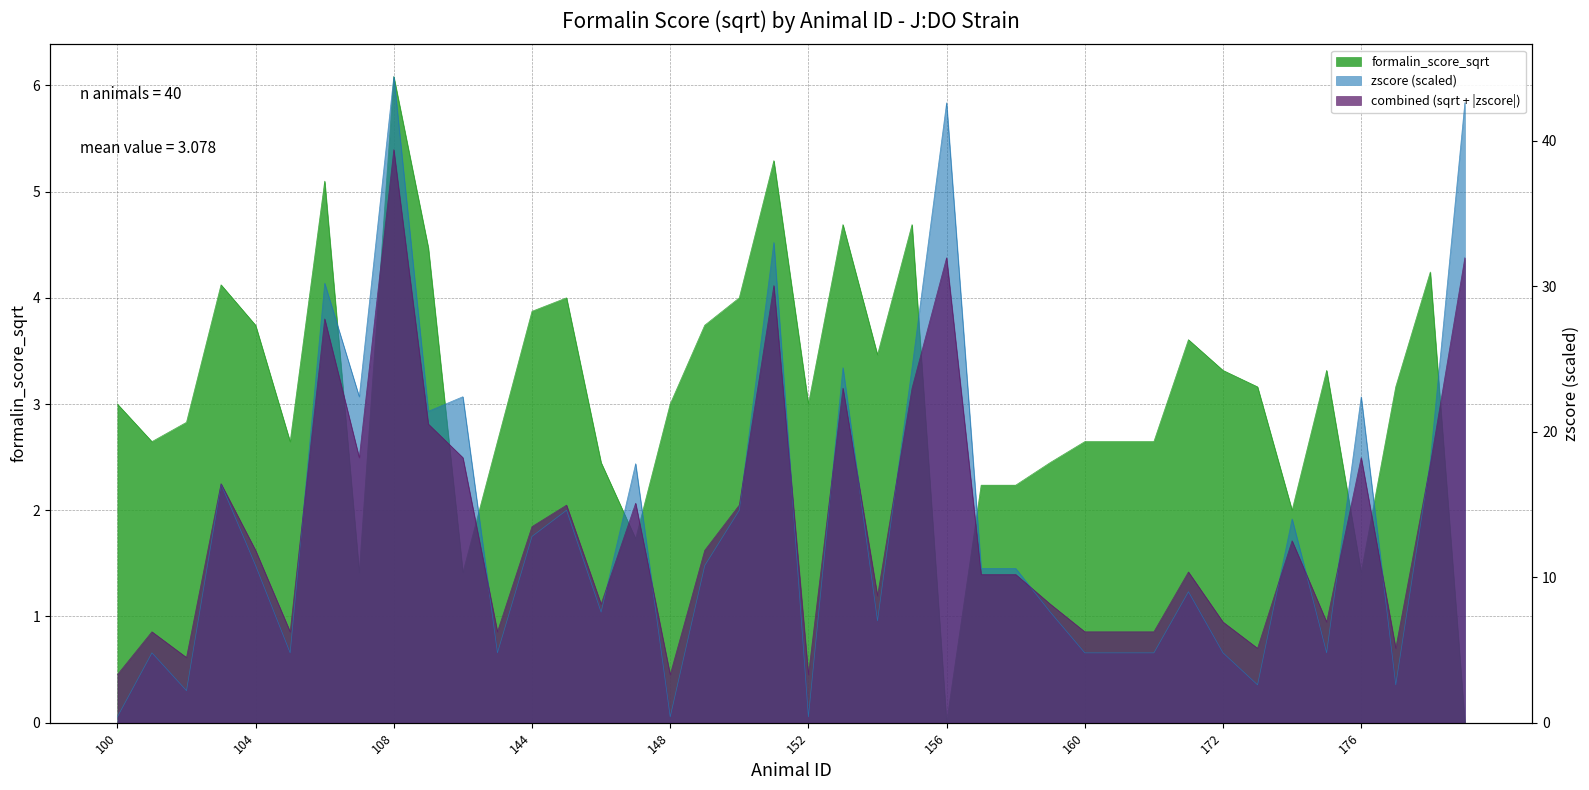

Reading left to right, list all the values displayed in this chart.

100=3.0	101=2.6	102=2.8	103=4.1	104=3.7	105=2.6	106=5.1	107=1.4	108=6.1	141=4.5	142=1.4	143=2.6	144=3.9	145=4.0	146=2.4	147=1.7	148=3.0	149=3.7	150=4.0	151=5.3	152=3.0	153=4.7	154=3.5	155=4.7	156=0.0	157=2.2	158=2.2	159=2.4	160=2.6	169=2.6	170=2.6	171=3.6	172=3.3	173=3.2	174=2.0	175=3.3	176=1.4	177=3.2	178=4.2	179=0.0